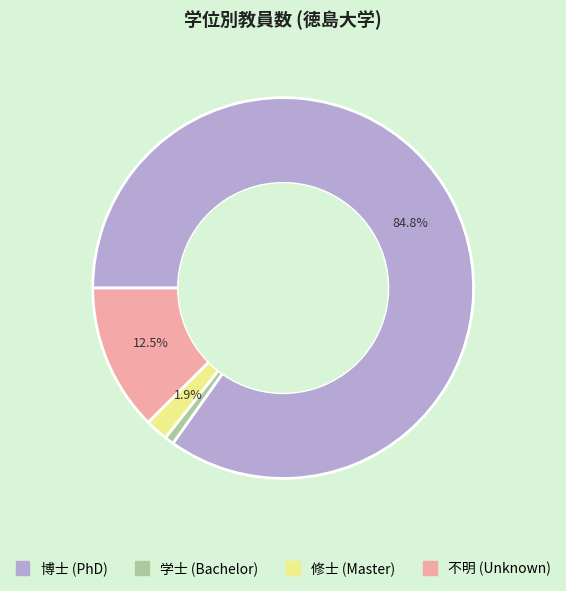

Combined, what portion of the pie is 博士 (PhD) and 不明 (Unknown)?

97.3%